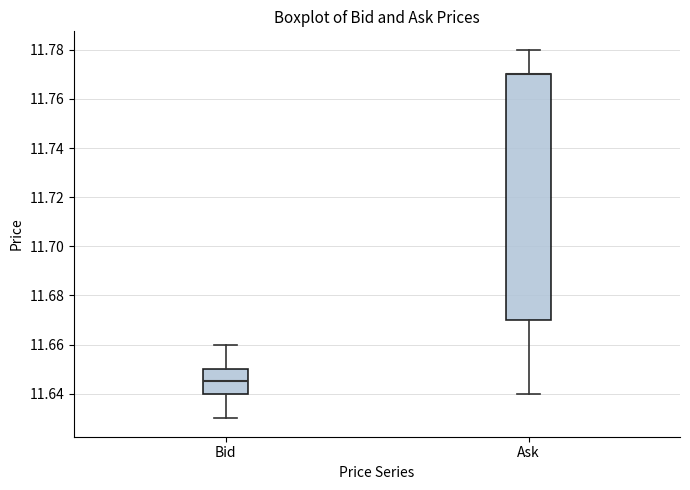

Reading left to right, read every box against the y-axis: the position of its median line, the range the box covers, and the ends of its whiskers. The values are not printed on the chart, so give them approximately, as read against the axis.

Bid: median 11.646, box 11.640 to 11.650, whiskers 11.630 to 11.660
Ask: median 11.770 (drawn on the box's upper edge), box 11.670 to 11.770, whiskers 11.640 to 11.780